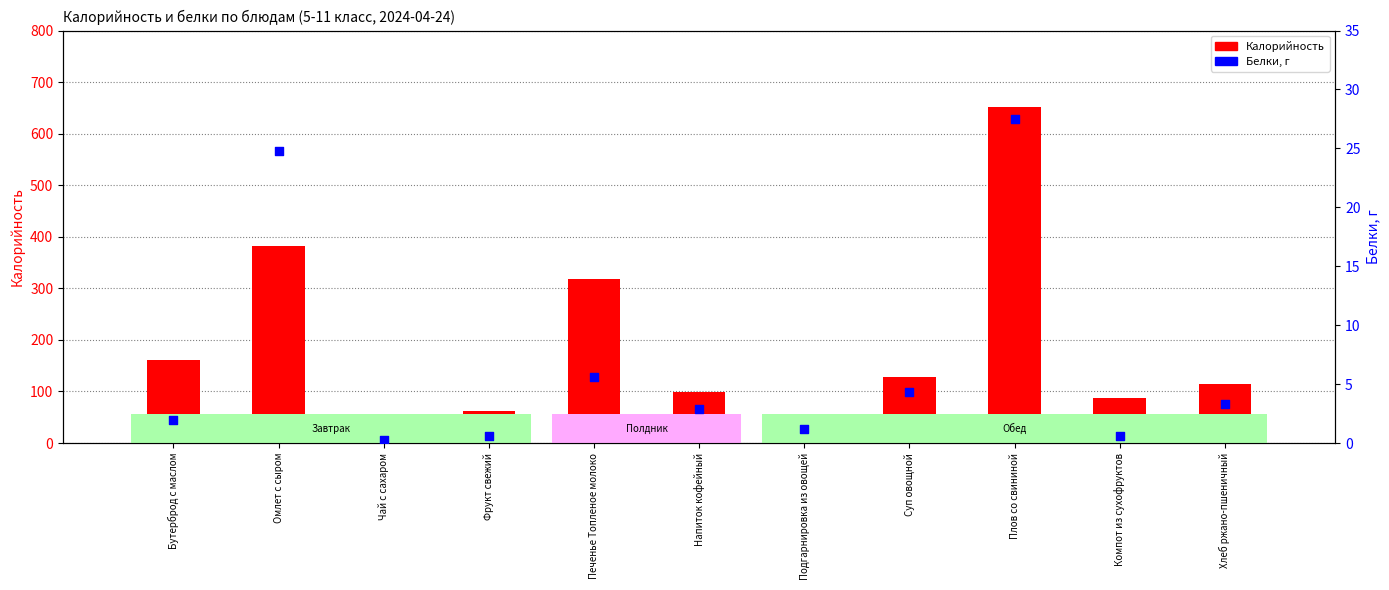

Which series contains the highest Y value?

Калорийность